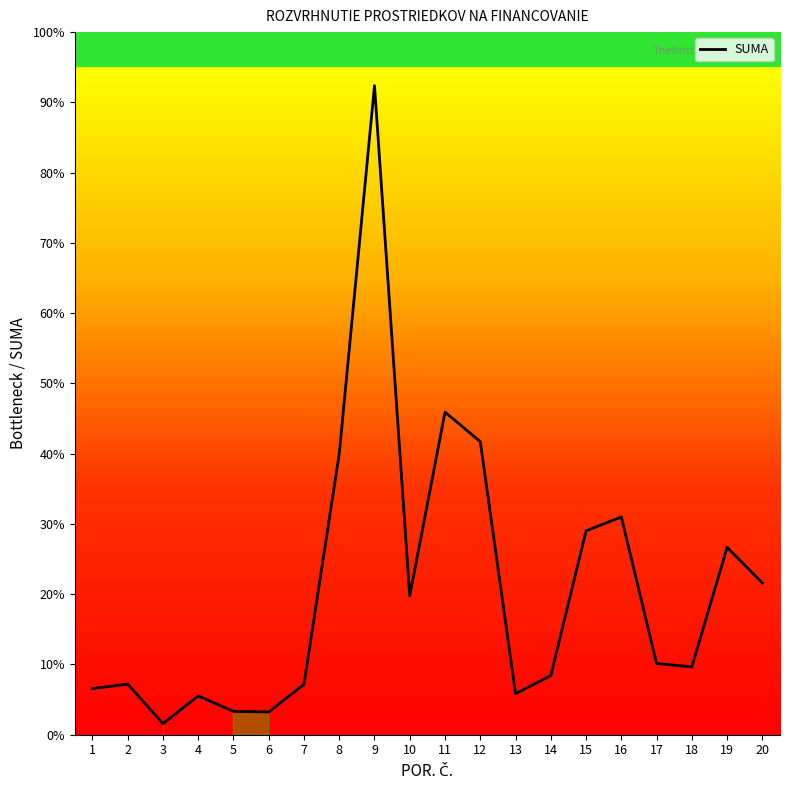

Does the chart display data point markers on the line(s)?

No